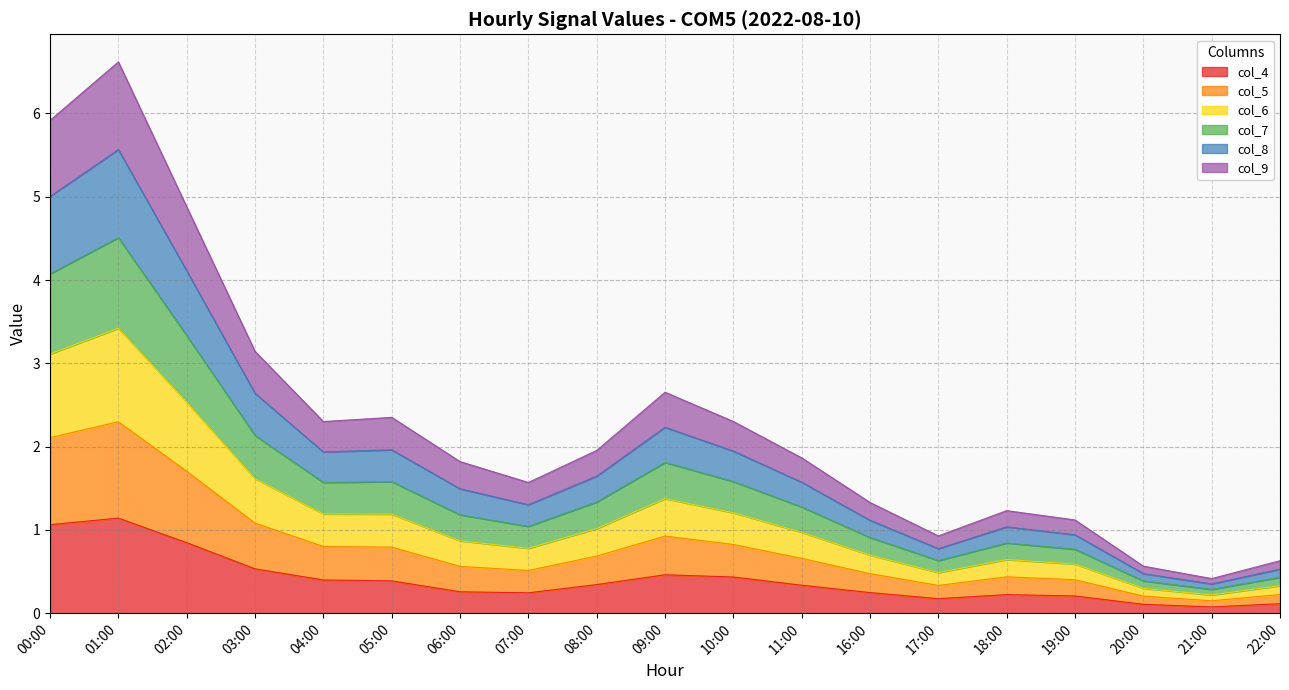

What is the average value of the col_4 series?

0.4